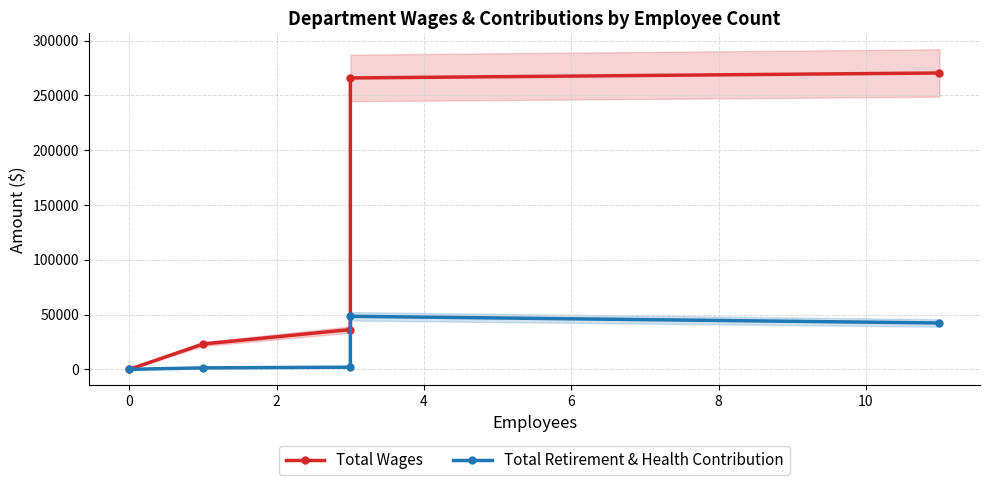

What is the sum of all Total Wages values?

595913